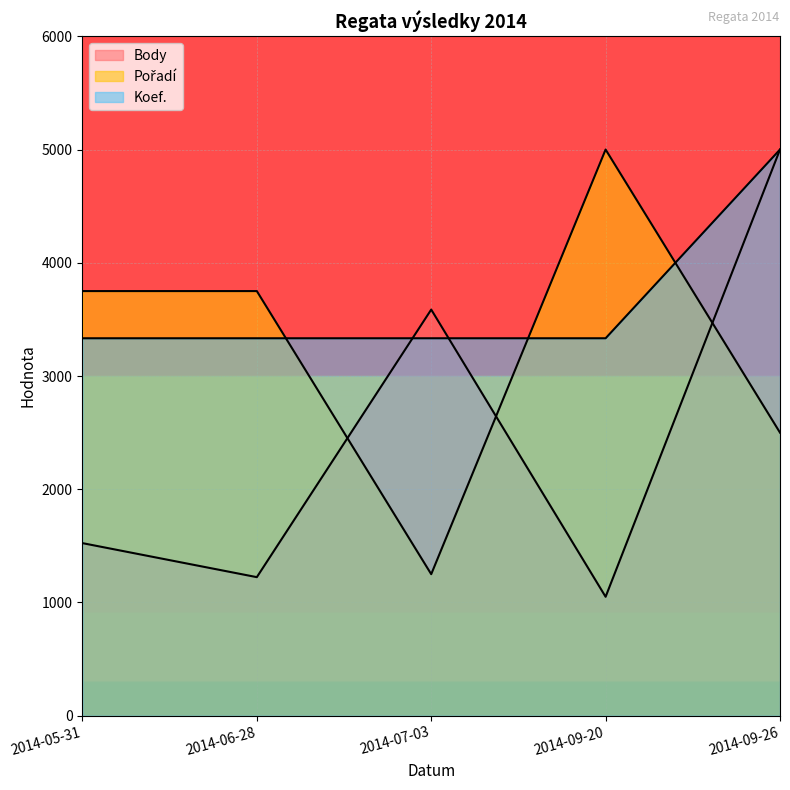

The value of Body at 2014-07-03 is 1299.9. True or false?

False